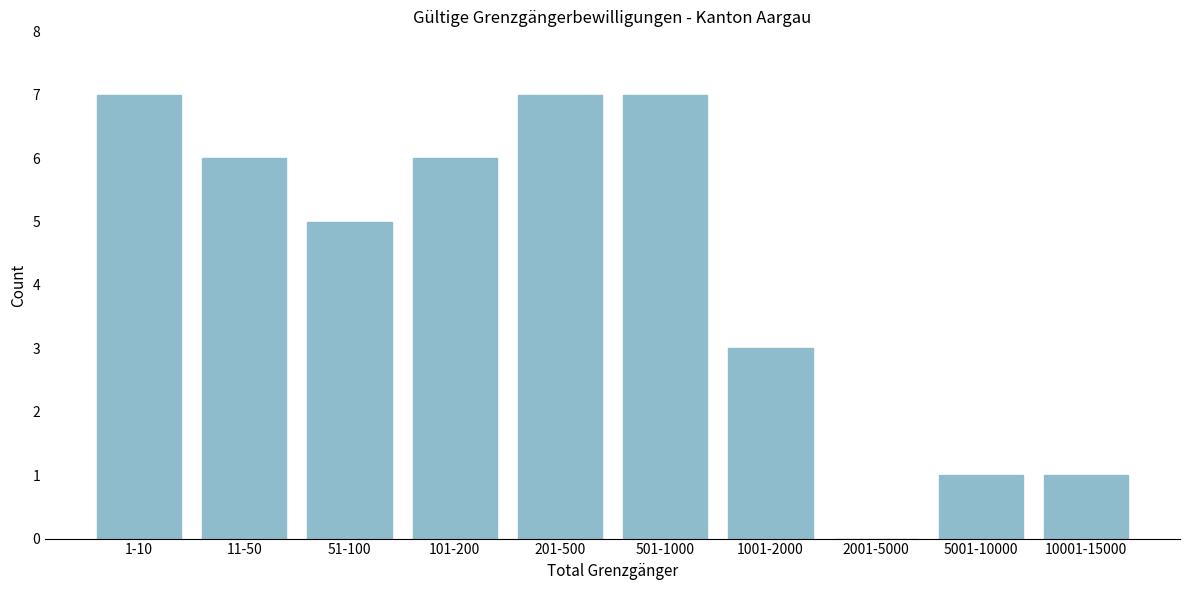

Reading left to right, transcribe all the data shown in this chart.

1-10=7	11-50=6	51-100=5	101-200=6	201-500=7	501-1000=7	1001-2000=3	2001-5000=0	5001-10000=1	10001-15000=1